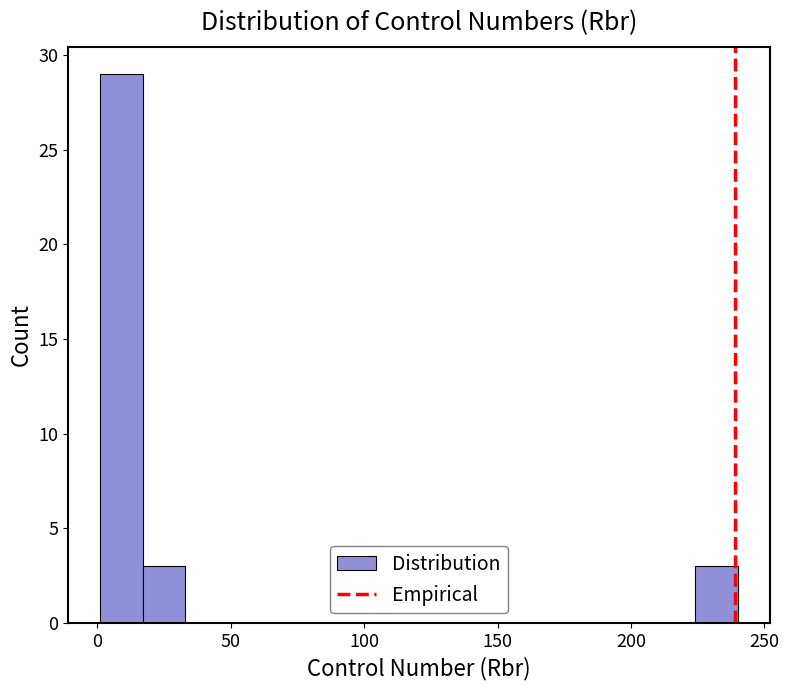

Read against the x-axis, roughly where is the centre of the tallest bar?

10